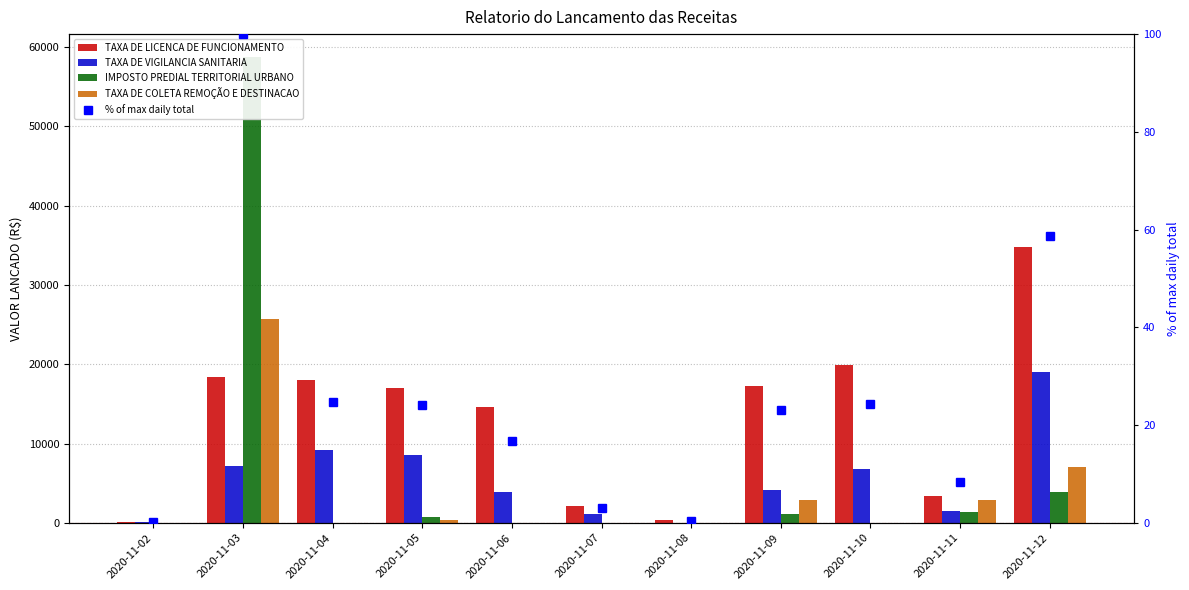

Reading left to right, list all the values displayed in this chart.

TAXA DE LICENCA DE FUNCIONAMENTO: 95.2	18454.8	18074.2	17027.4	14554.4	2093.0	380.5	17313.4	19882.2	3424.5	34816.1
TAXA DE VIGILANCIA SANITARIA: 95.2	7229.3	9132.3	8560.9	3899.9	1141.3	0.0	4185.8	6848.9	1522.0	19024.5
IMPOSTO PREDIAL TERRITORIAL URBANO: 0.0	58714.2	0.0	702.5	0.0	0.0	0.0	1052.9	0.0	1378.9	3847.2
TAXA DE COLETA REMOÇÃO E DESTINACAO: 0.0	25758.9	0.0	330.4	0.0	0.0	0.0	2913.3	0.0	2899.5	6988.5
% of max daily total: 0.2	100.0	24.7	24.2	16.8	2.9	0.3	23.1	24.3	8.4	58.7